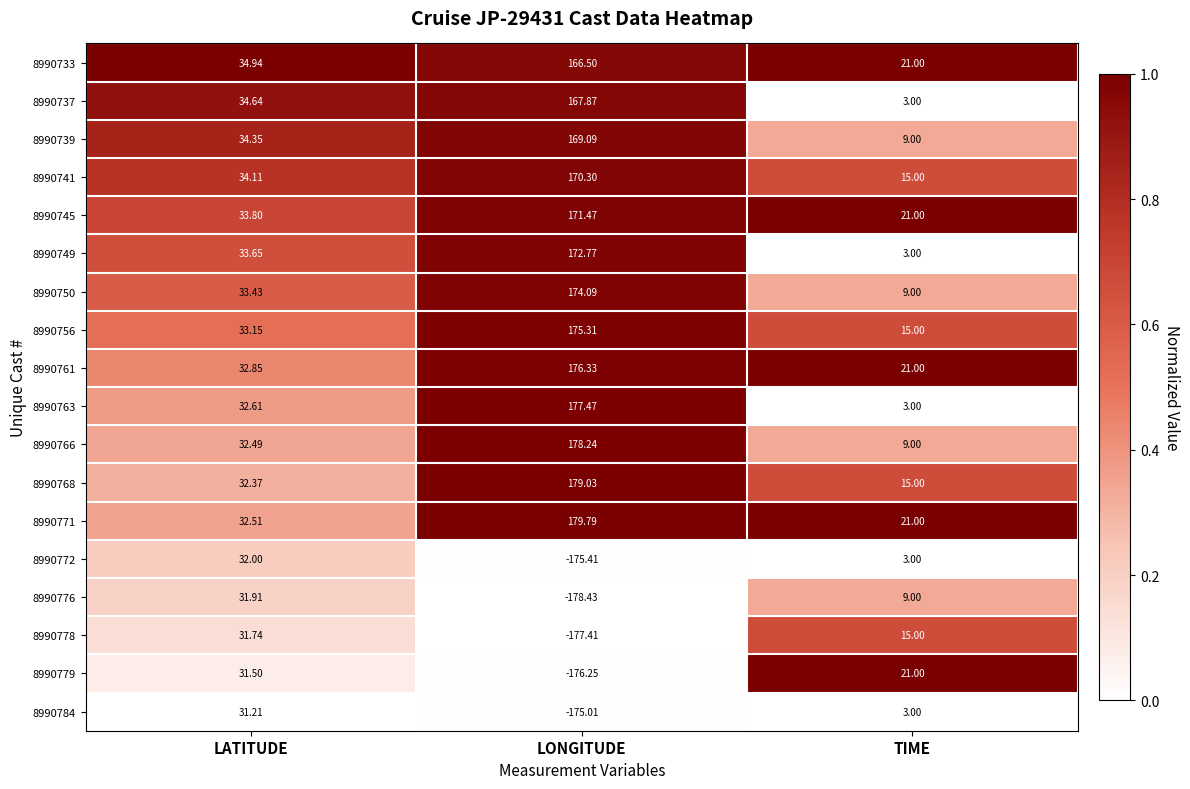

At which category is the sum across all series the highest?

LONGITUDE